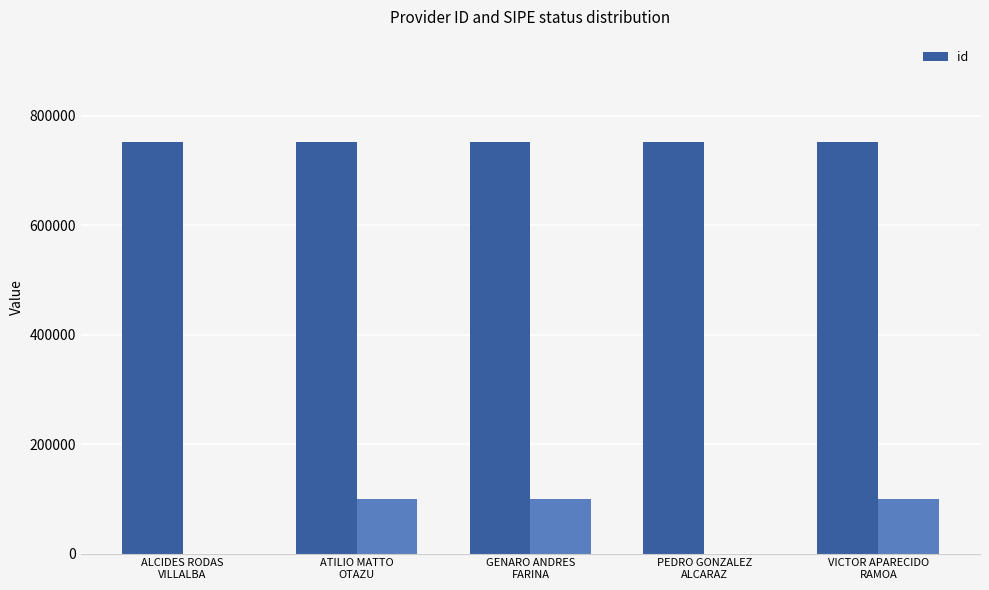

What is the average value of the id series?

750944